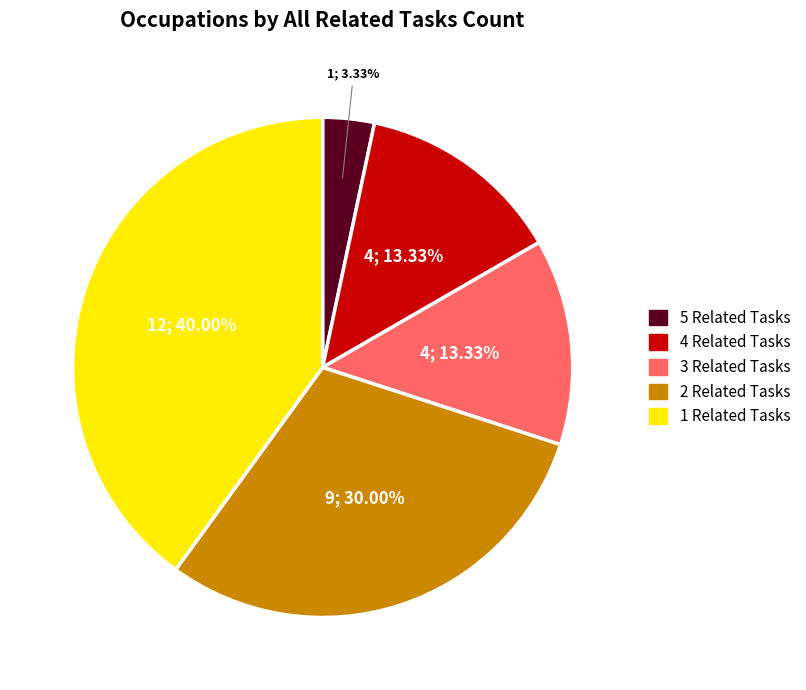

Is there a majority slice in this chart?

No